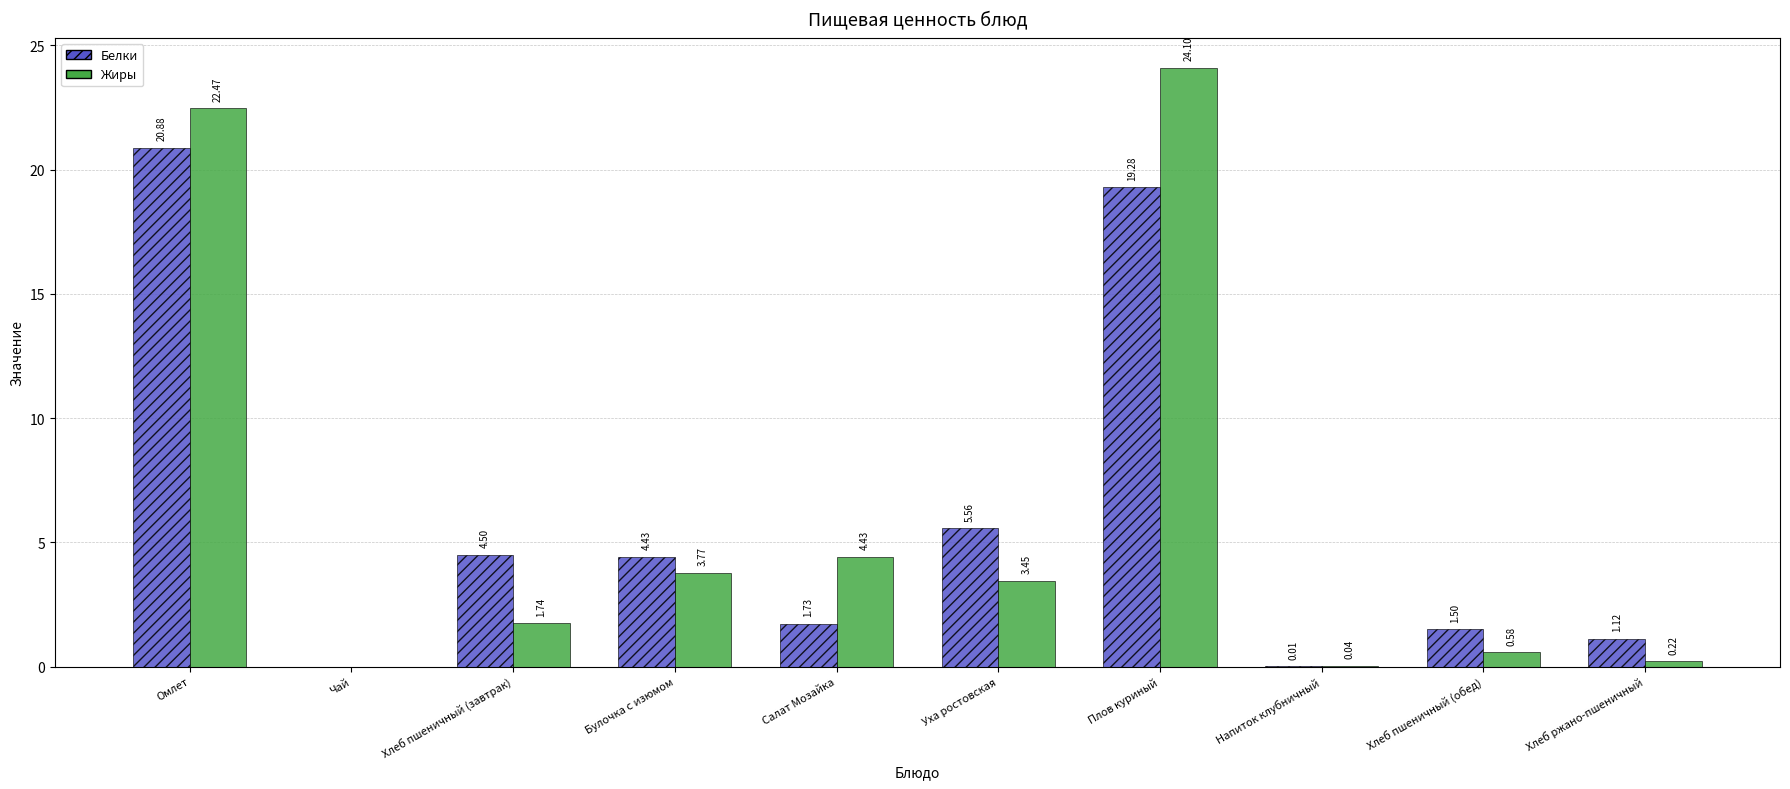

Which series has the largest total across all categories?

Жиры